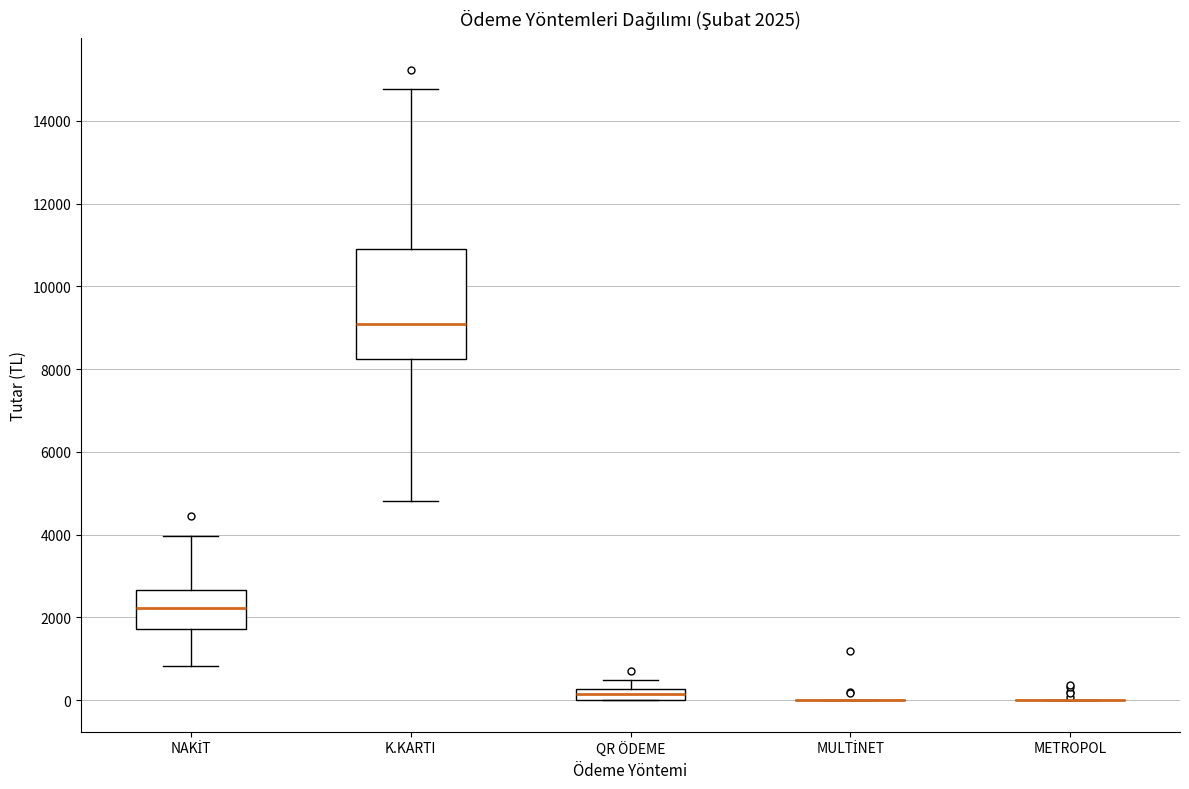

Which box is the tallest, from its lower edge to its upper edge?

K.KARTI